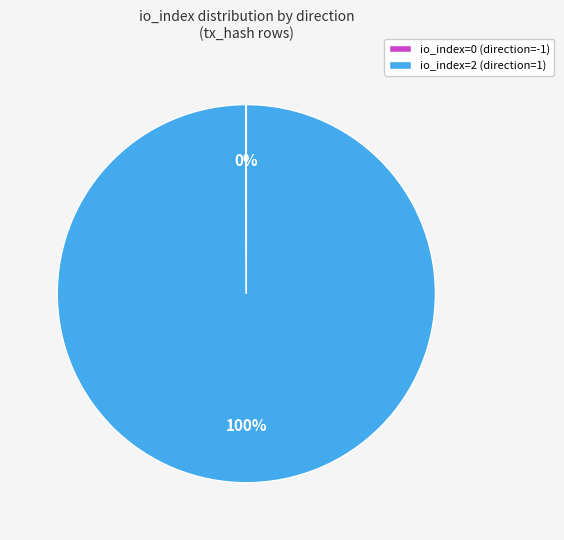

What percentage is the io_index=2 (direction=1) slice, to the nearest percent?

100%